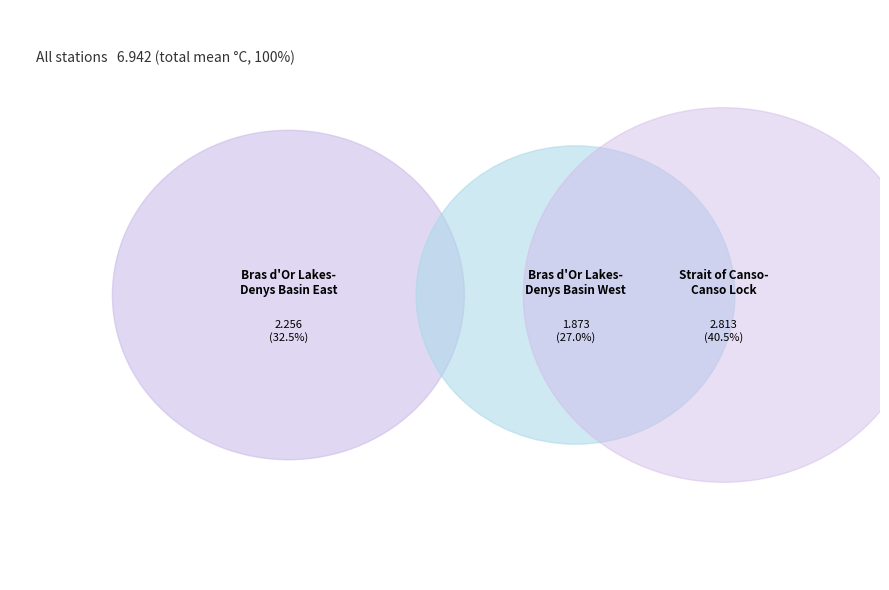

Do Bras d Or Lakes-Denys Basin East and Bras d Or Lakes-Denys Basin West together represent more than half of the pie?

Yes